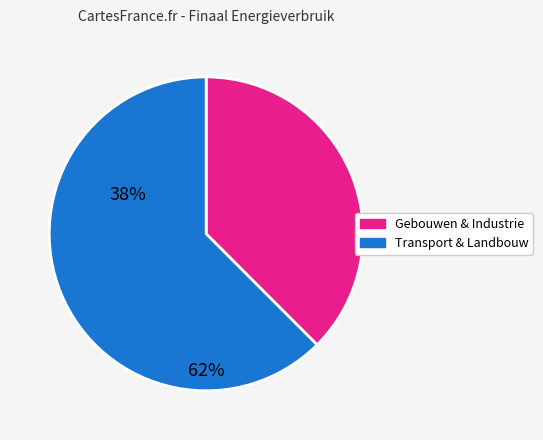

Does any single category account for the majority?

Yes